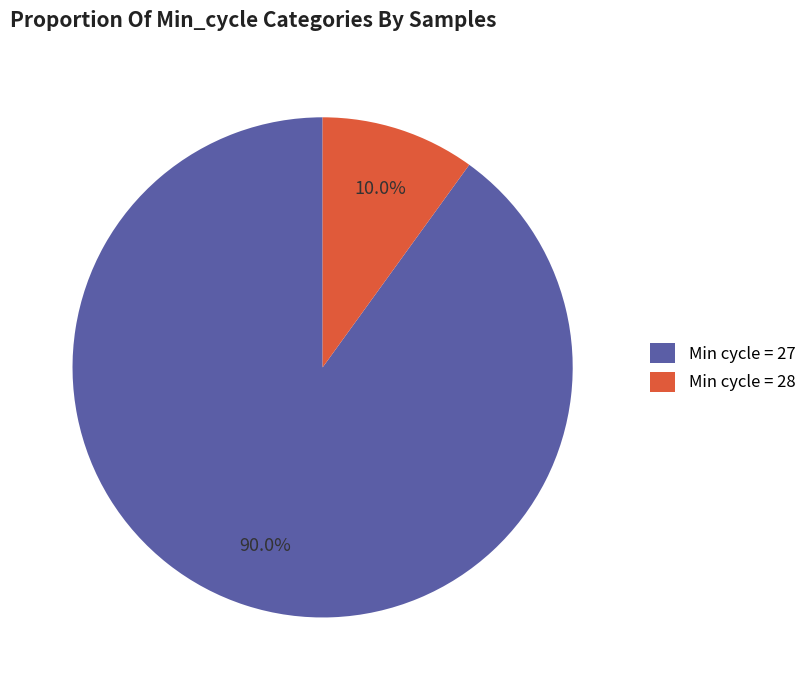

How many slices are in this pie chart?

2